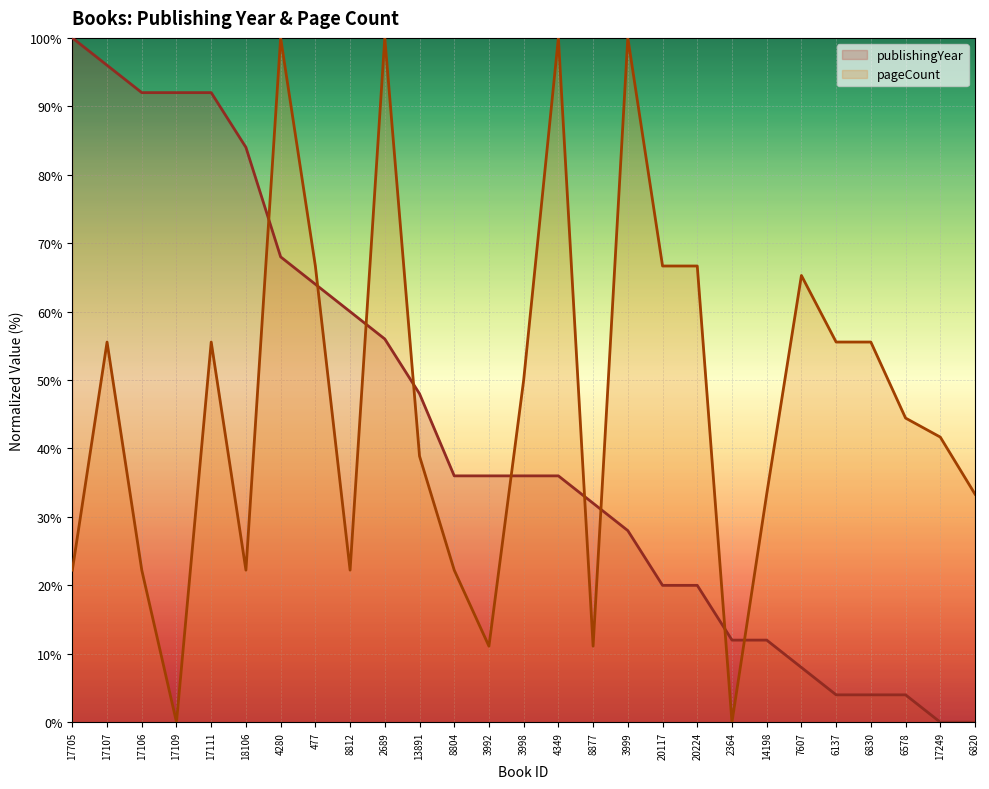

List the labels in order of publishingYear value, smallest first.

17249, 6820, 6137, 6830, 6578, 7607, 2364, 14198, 20117, 20224, 3999, 8877, 8804, 3992, 3998, 4349, 13891, 2689, 8812, 477, 4280, 18106, 17106, 17109, 17111, 17107, 17705